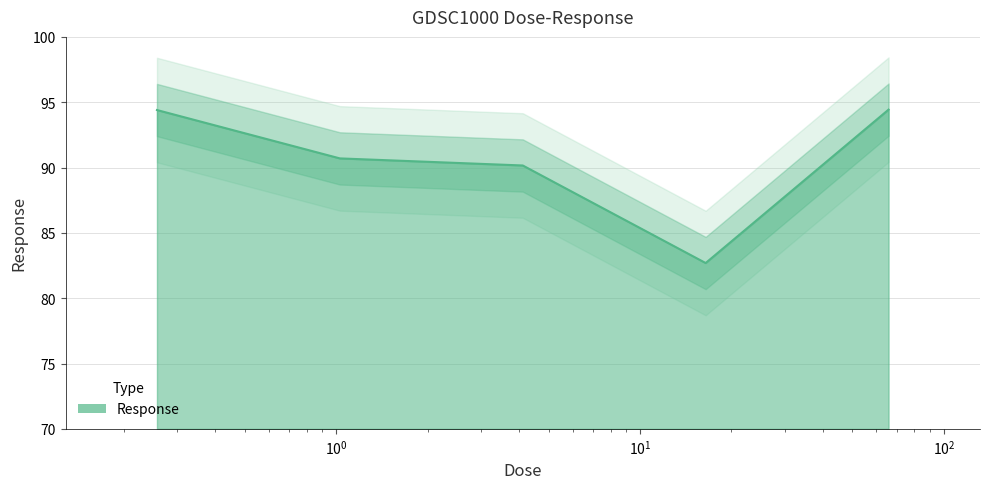

What is the minimum value shown in the chart?

82.7